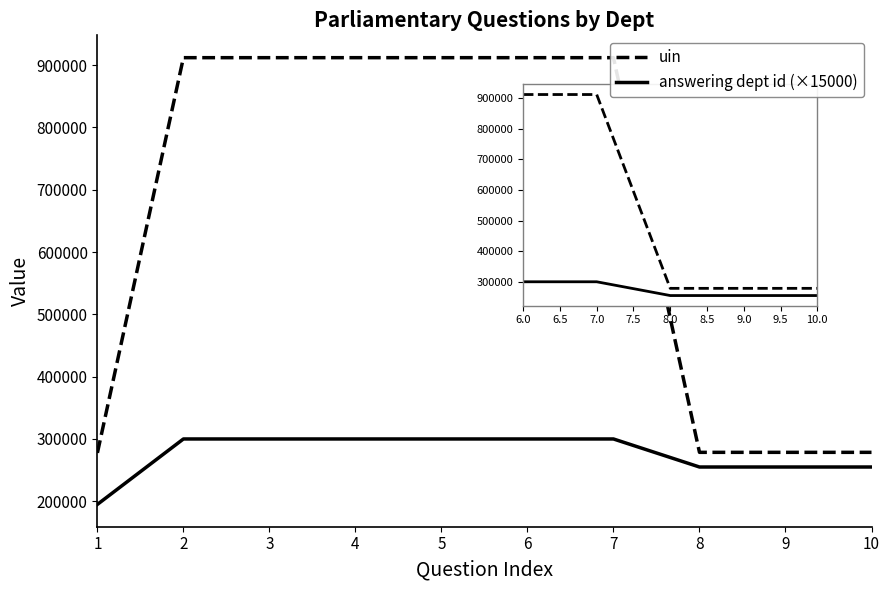

Reading right to left, transcribe all the data shown in this chart.

uin: 10=278541	9=278540	8=278539	7=912000	6=911999	5=911998	4=911995	3=911994	2=911993	1=277680
answering dept id (×15000): 10=255000	9=255000	8=255000	7=300000	6=300000	5=300000	4=300000	3=300000	2=300000	1=195000